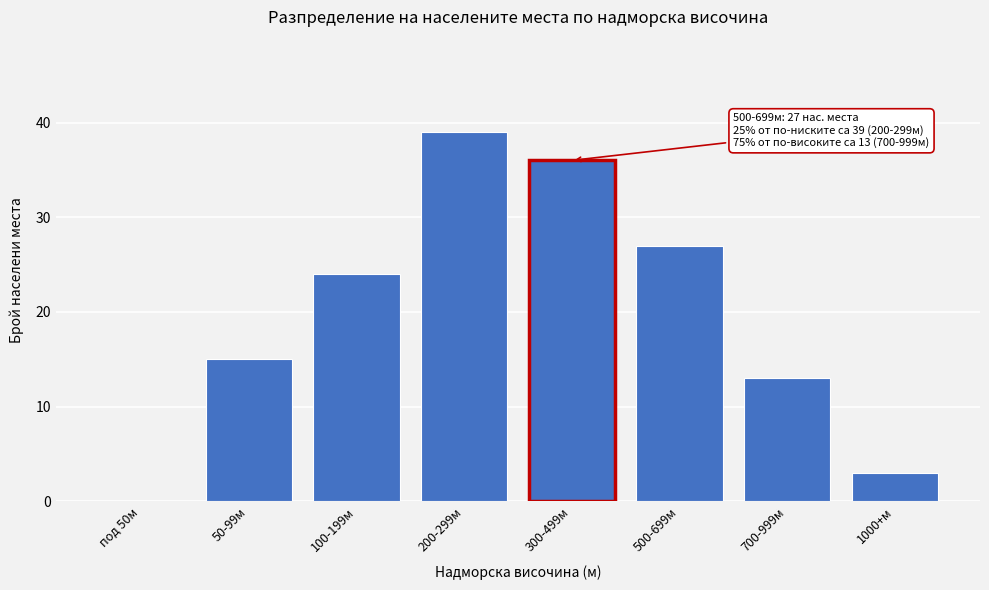

Reading right to left, list all the values displayed in this chart.

1000+м=3	700-999м=13	500-699м=27	300-499м=36	200-299м=39	100-199м=24	50-99м=15	под 50м=0